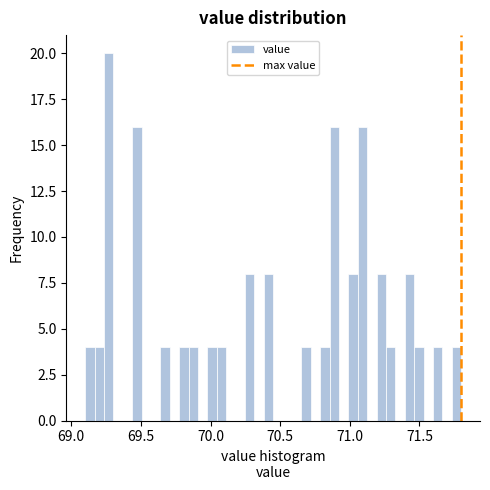

Read against the x-axis, roughly where is the centre of the tallest bar?

69.25